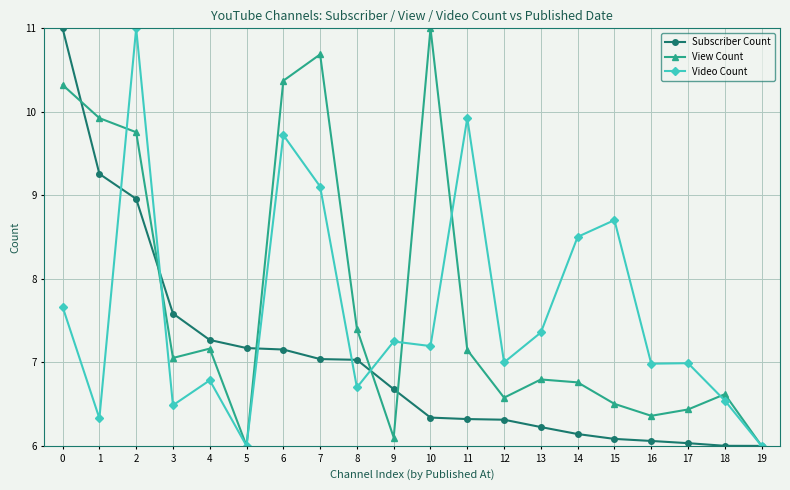

How many lines are shown in the chart?

3